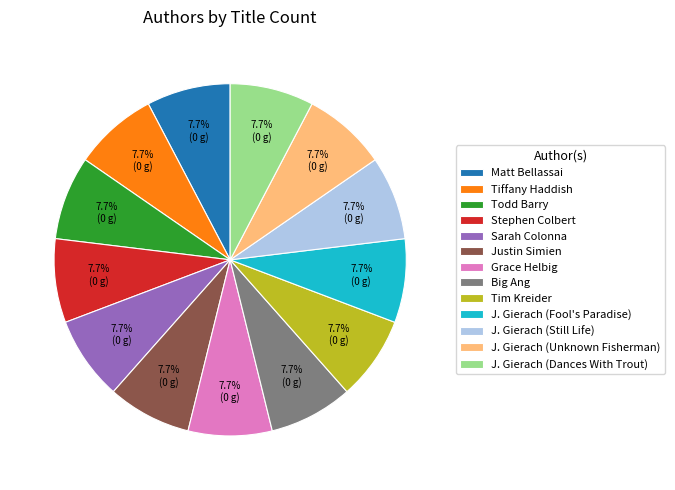

To the nearest percent, what is the difference between the Stephen Colbert and Tim Kreider slice percentages?

0%